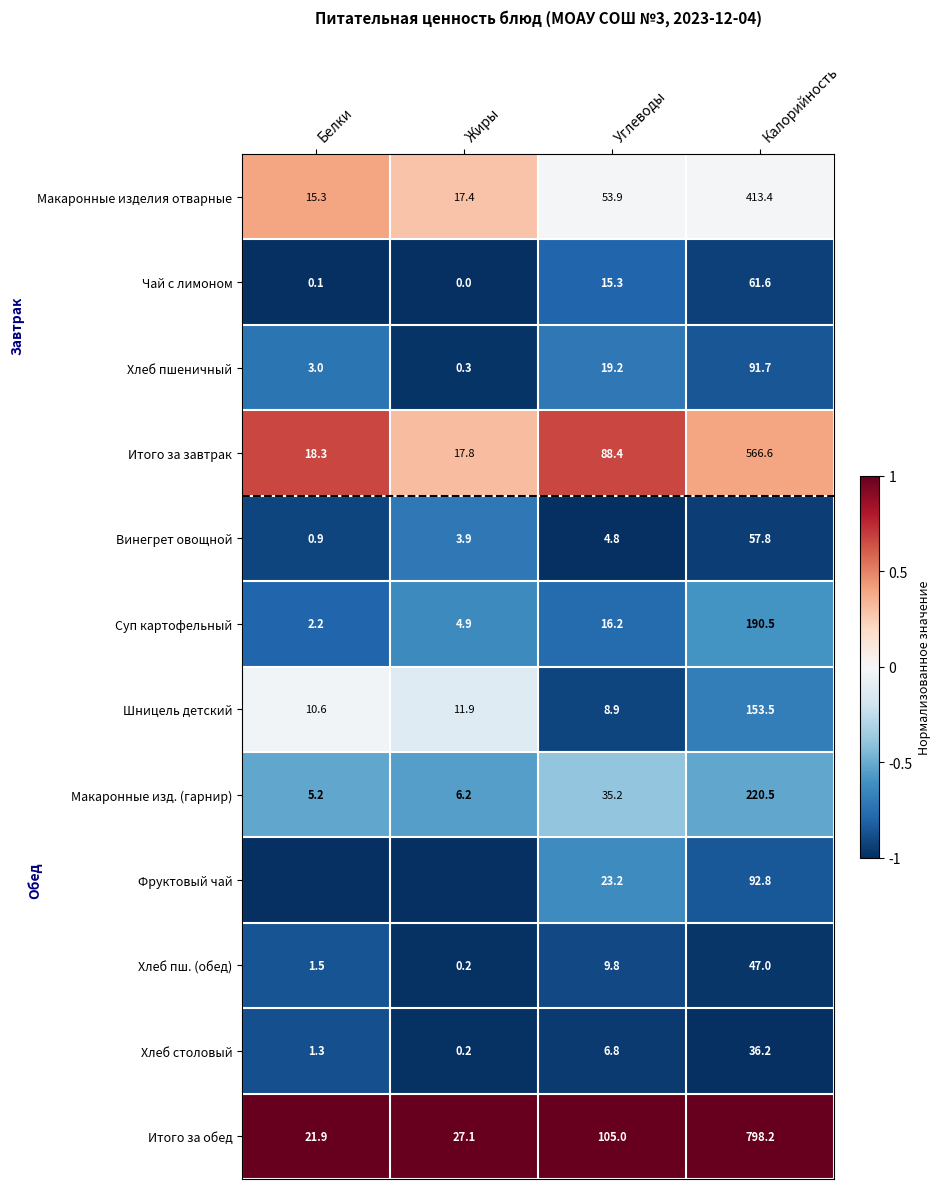

Is the value of Суп картофельный at Углеводы greater than the value of Итого за обед at Жиры?

No